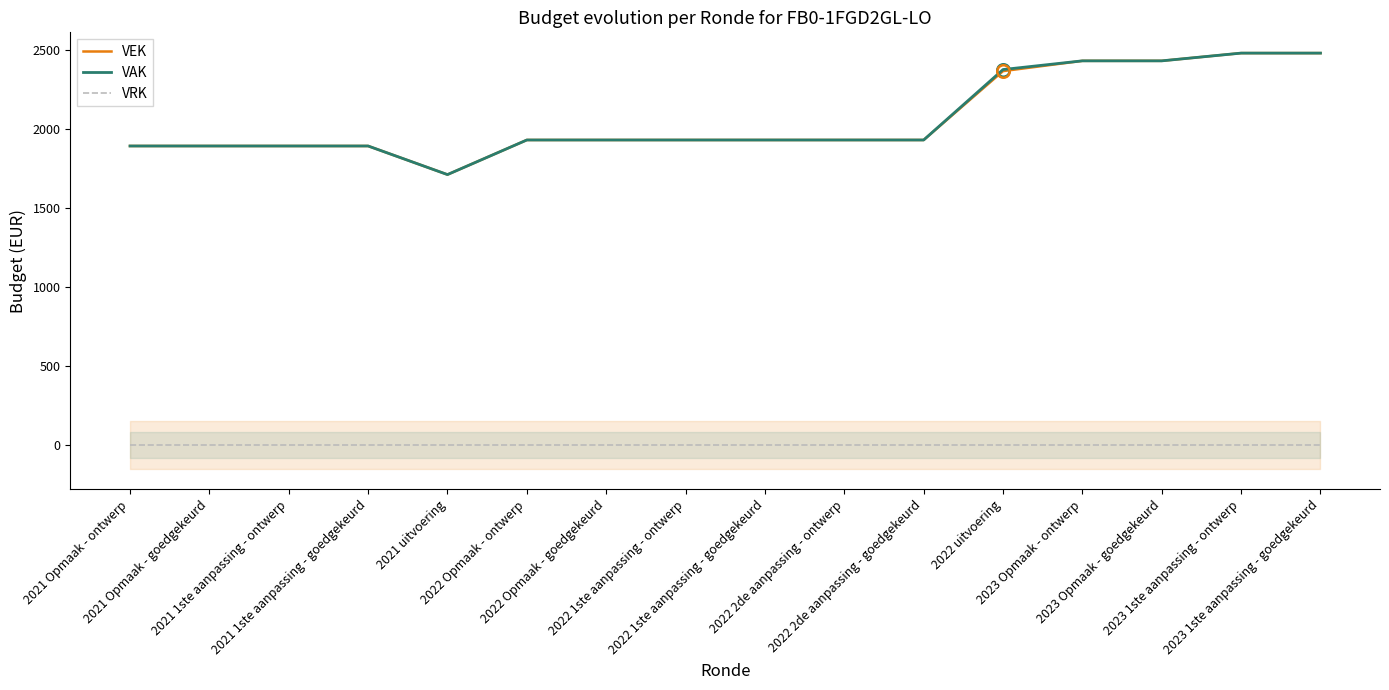

What is the total value across all series at 2022 uitvoering?

4742